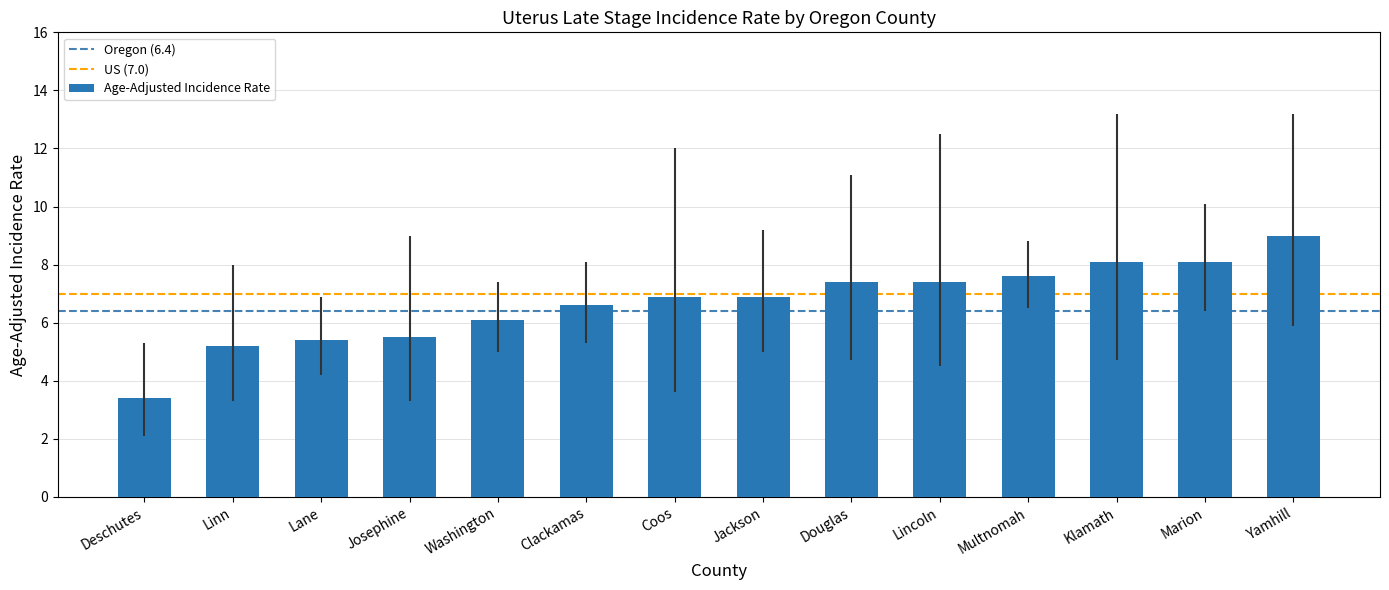

What is the label of the 2nd bar from the right?

Marion